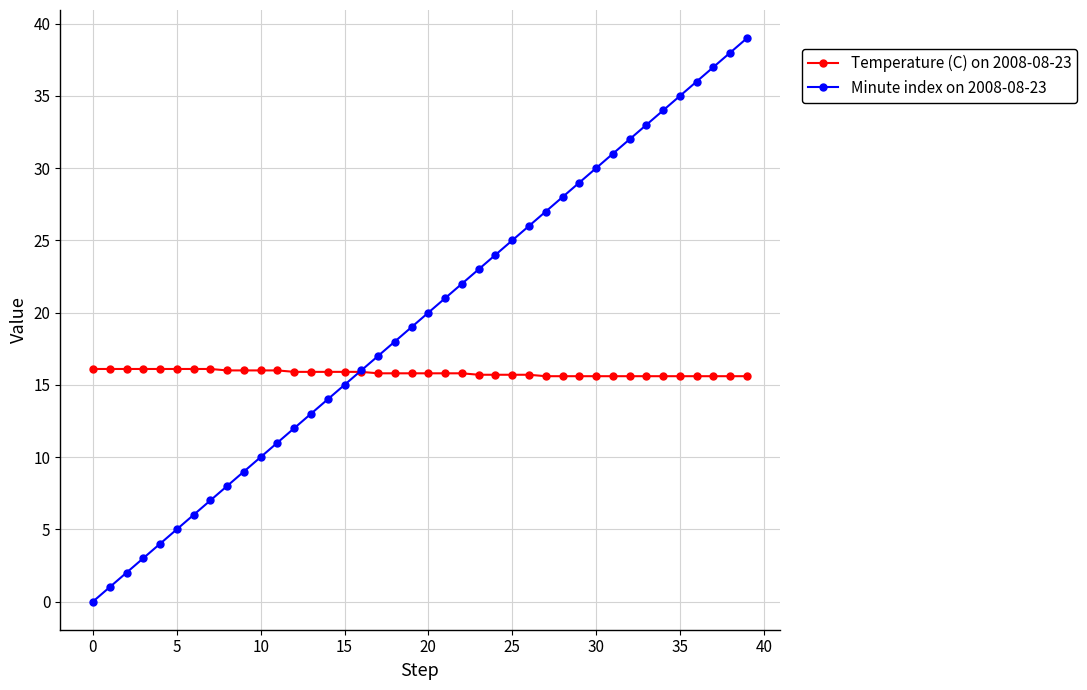

What are all the series names shown in the legend?

Temperature (C) on 2008-08-23, Minute index on 2008-08-23